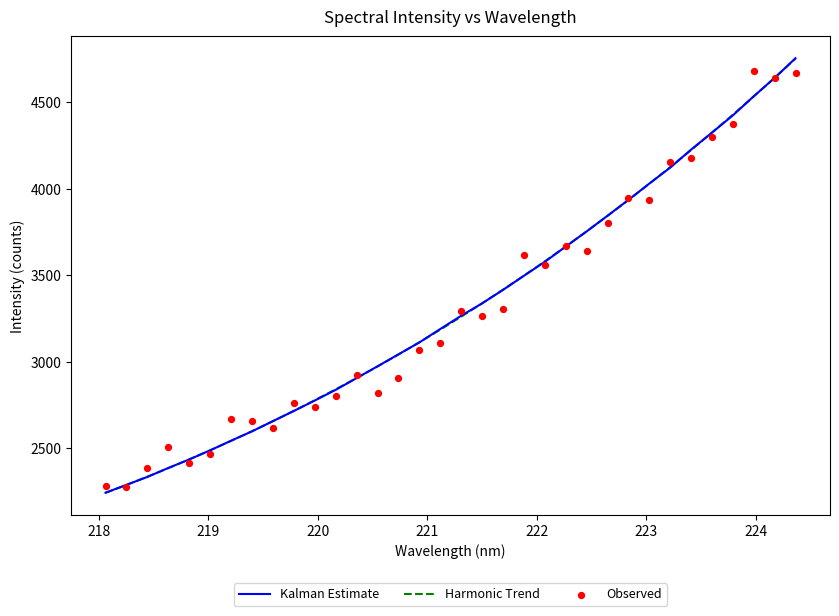

What are all the series names shown in the legend?

Kalman Estimate, Harmonic Trend, Observed